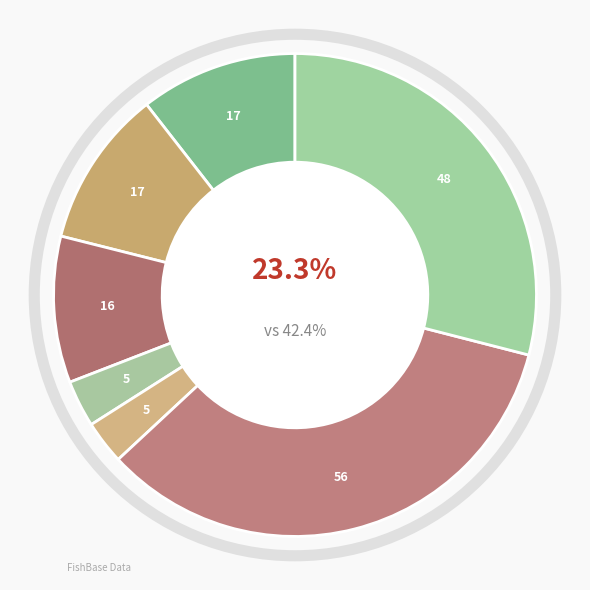

To the nearest percent, what is the difference between the dispar and lopezi slice percentages?

7%